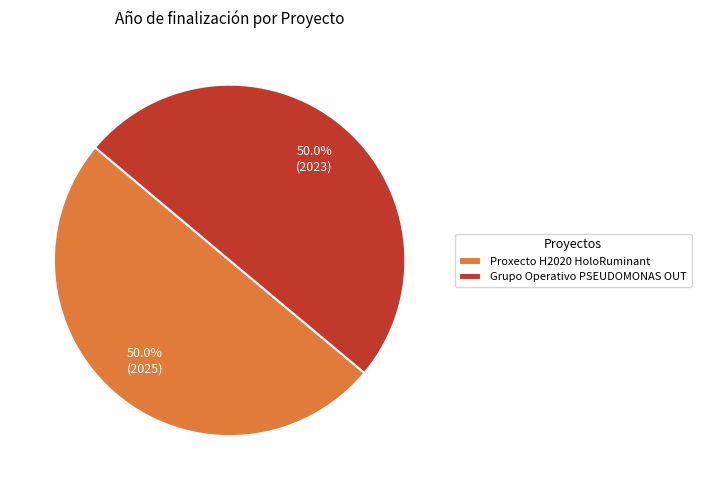

Approximately how many times larger is the value at Grupo Operativo PSEUDOMONAS OUT compared to Proxecto H2020 HoloRuminant?

1.0